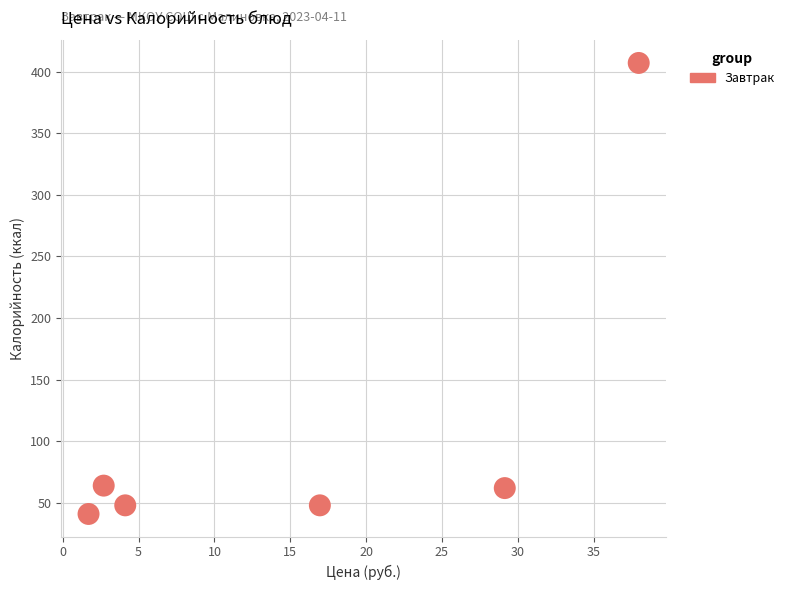

What is the range of Y values (max minus min)?

366